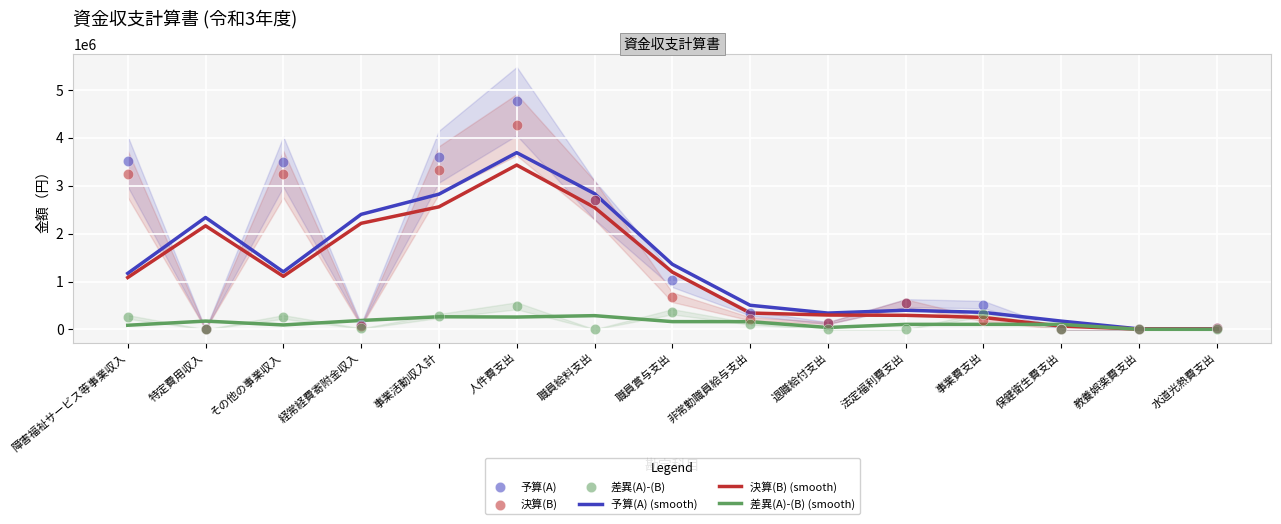

Which series reaches the maximum Y coordinate?

予算(A)